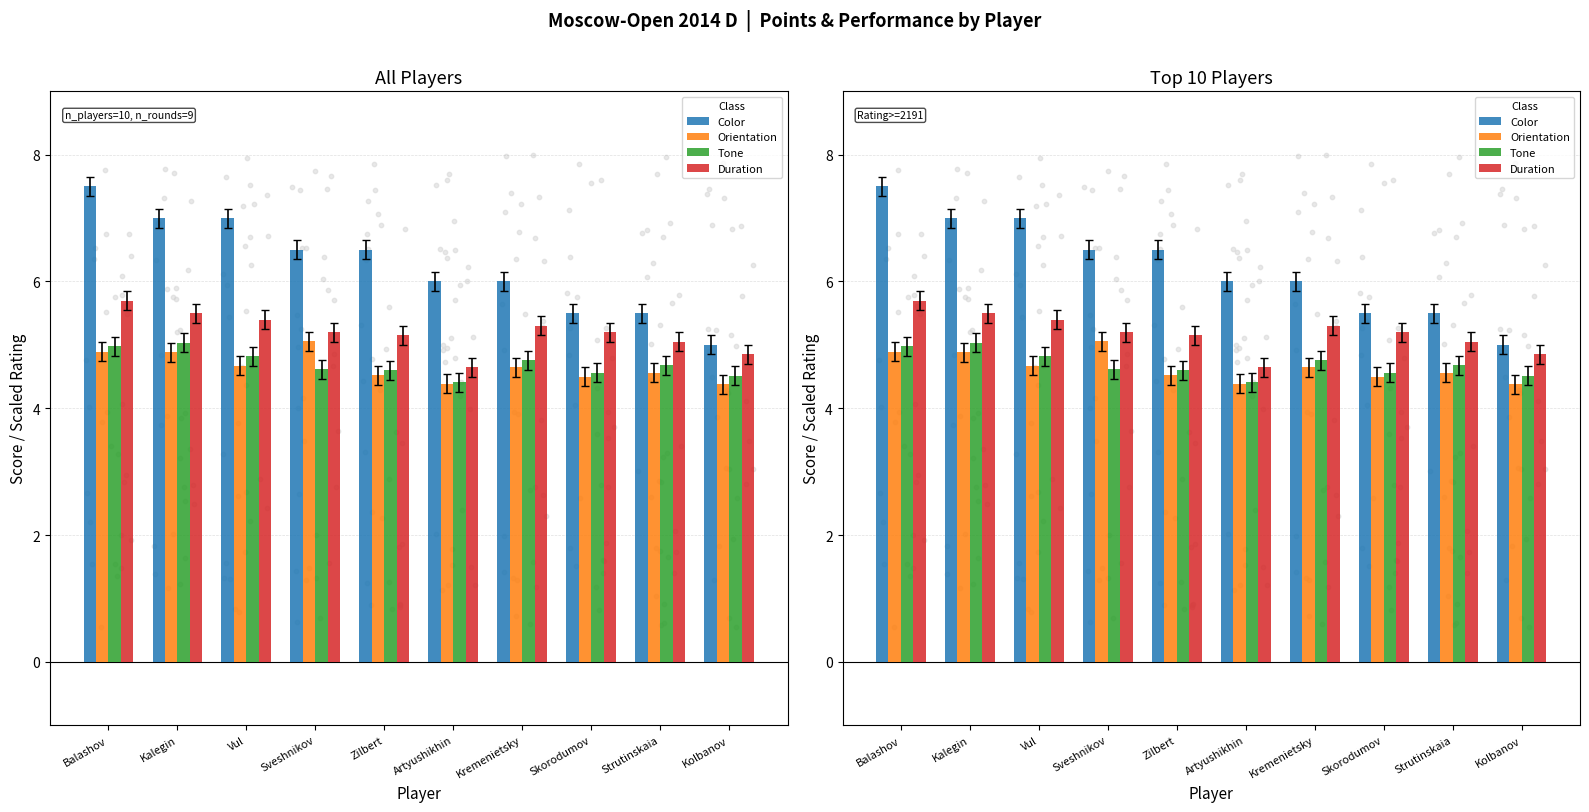

Which series has the largest Y range (max minus min)?

Color